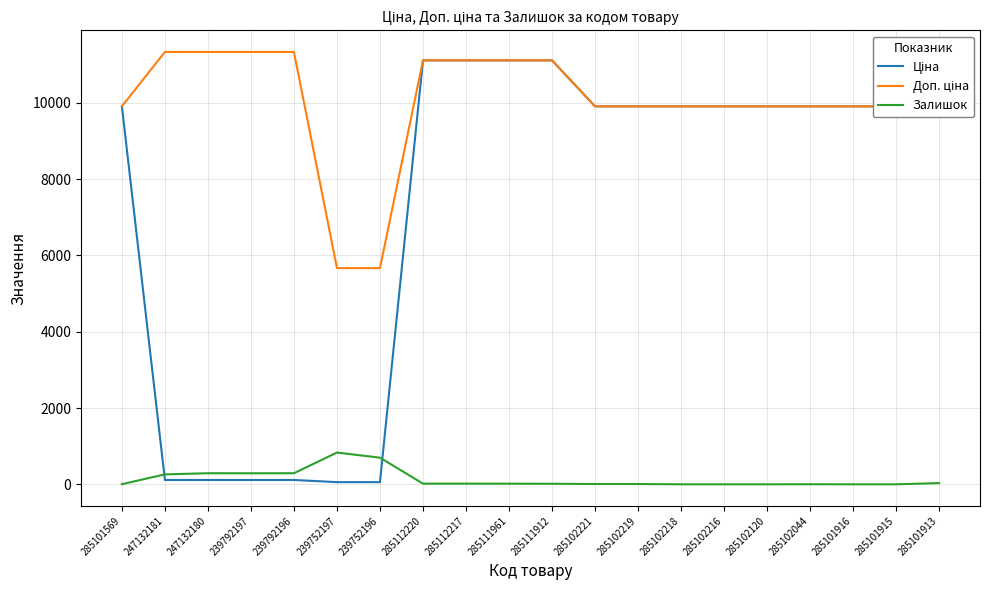

What is the total value across all series at 285102044?

19818.0